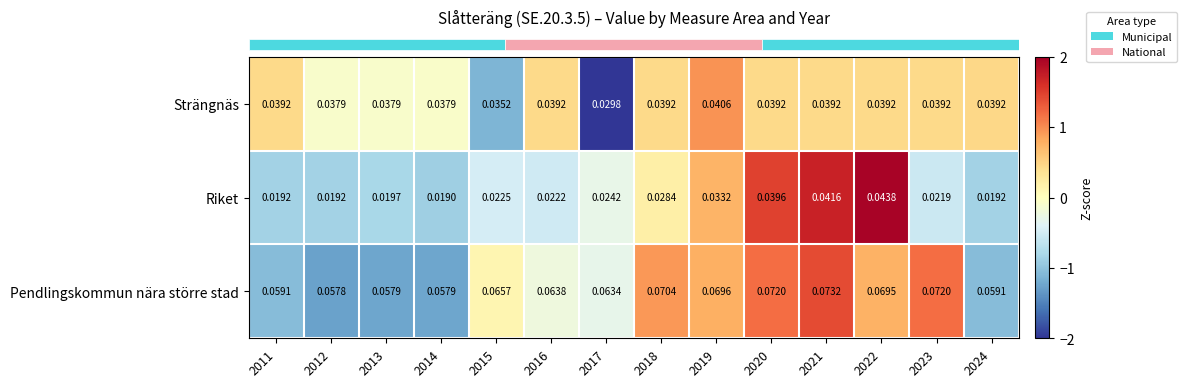

Rank the series by their maximum value, from lowest to highest.

Strängnäs, Riket, Pendlingskommun nära större stad